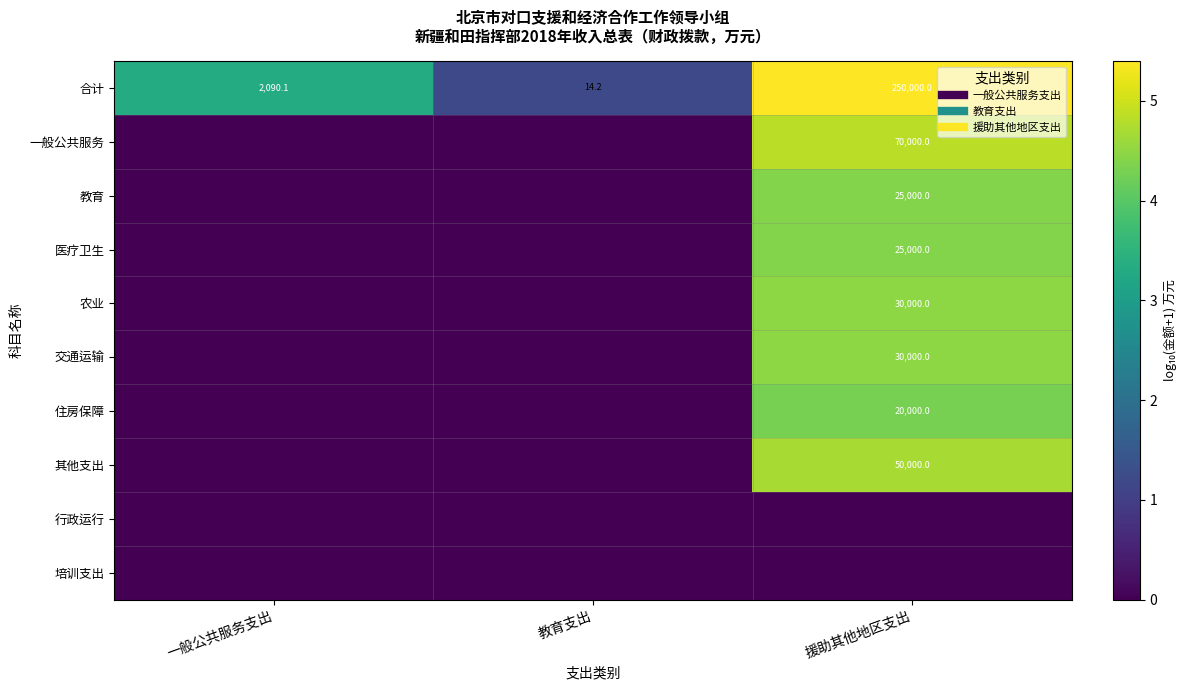

True or false: 其他支出 has a value of -1.5 at 教育支出.

False